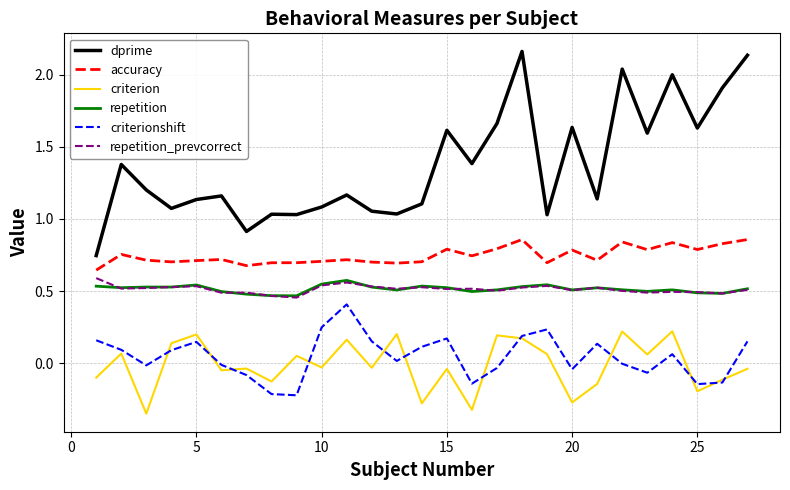

Does the chart display data point markers on the line(s)?

No